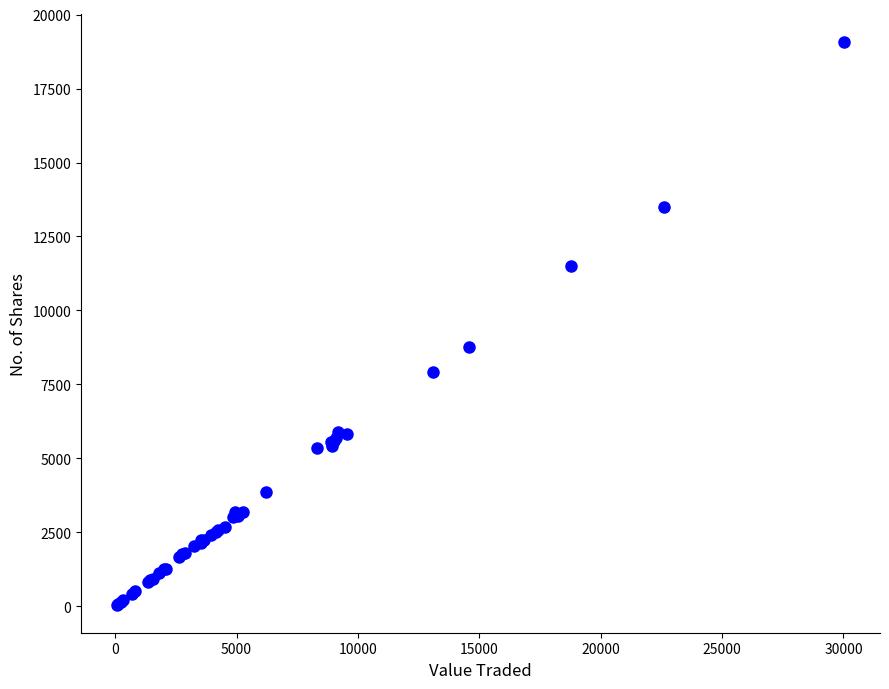

What Y value in the scatter plot is closest to 9565?

8772